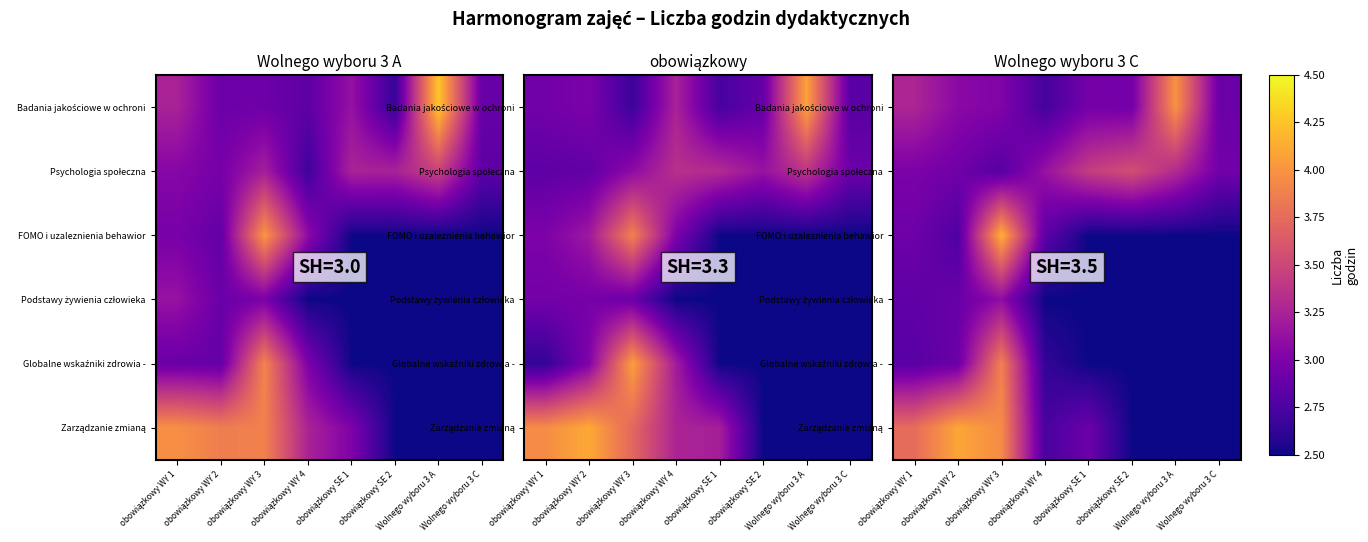

What is the sum of the Podstawy żywienia człowieka values at obowiązkowy SE 1 and obowiązkowy WY 3?

5.6